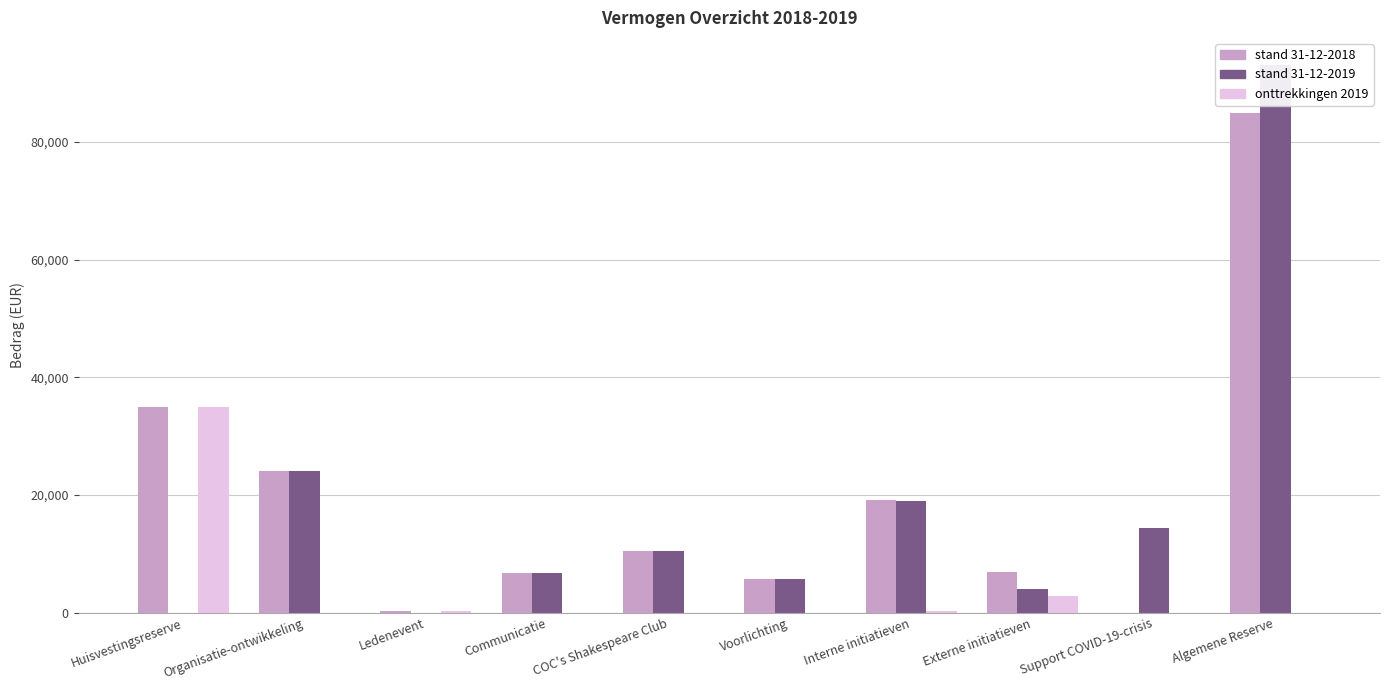

Reading right to left, what are all the values shown in this chart?

stand 31-12-2018: Algemene Reserve=85000	Support COVID-19-crisis=0	Externe initiatieven=6835	Interne initiatieven=19189	Voorlichting=5672	COC's Shakespeare Club=10451	Communicatie=6648	Ledenevent=201	Organisatie-ontwikkeling=24053	Huisvestingsreserve=35000
stand 31-12-2019: Algemene Reserve=93052	Support COVID-19-crisis=14404	Externe initiatieven=3935	Interne initiatieven=18891	Voorlichting=5672	COC's Shakespeare Club=10451	Communicatie=6648	Ledenevent=0	Organisatie-ontwikkeling=24053	Huisvestingsreserve=0
onttrekkingen 2019: Algemene Reserve=0	Support COVID-19-crisis=0	Externe initiatieven=2900	Interne initiatieven=298	Voorlichting=0	COC's Shakespeare Club=0	Communicatie=0	Ledenevent=201	Organisatie-ontwikkeling=0	Huisvestingsreserve=35000